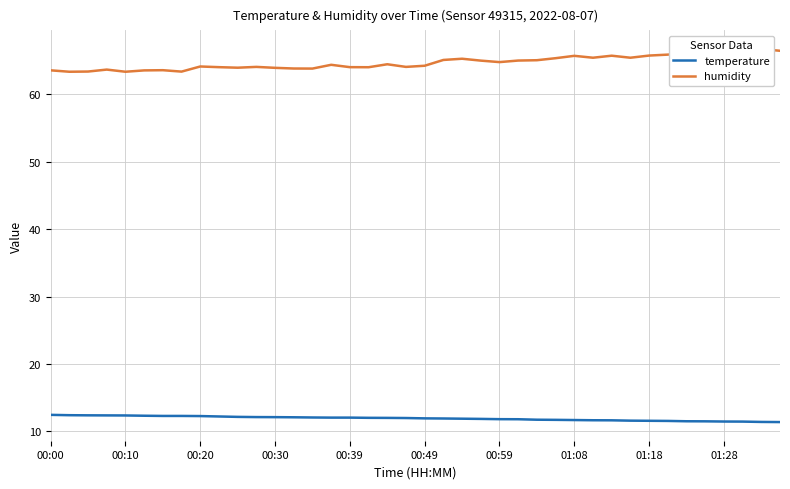

True or false: temperature has a value of 6.3 at 00:30.

False